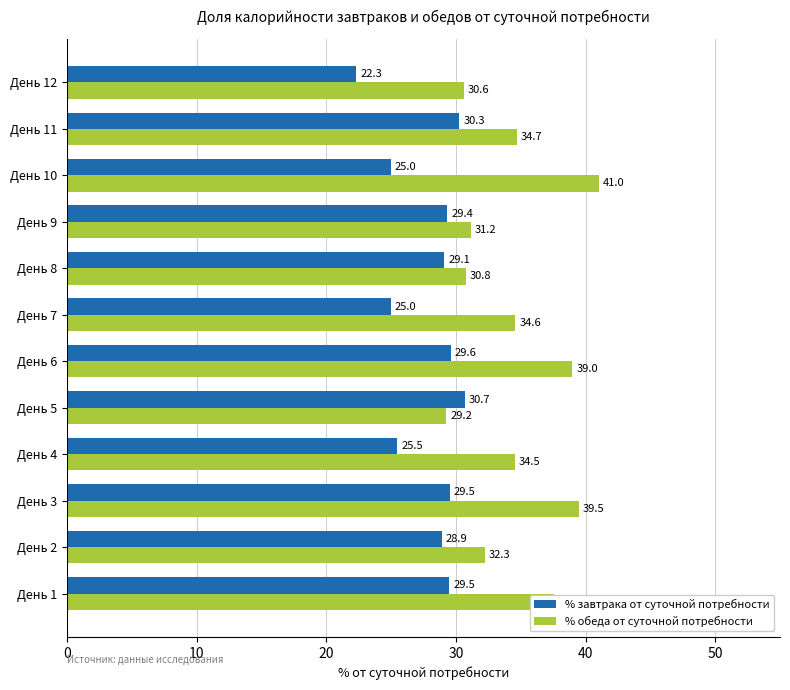

Rank the series by their maximum value, from lowest to highest.

% завтрака от суточной потребности, % обеда от суточной потребности